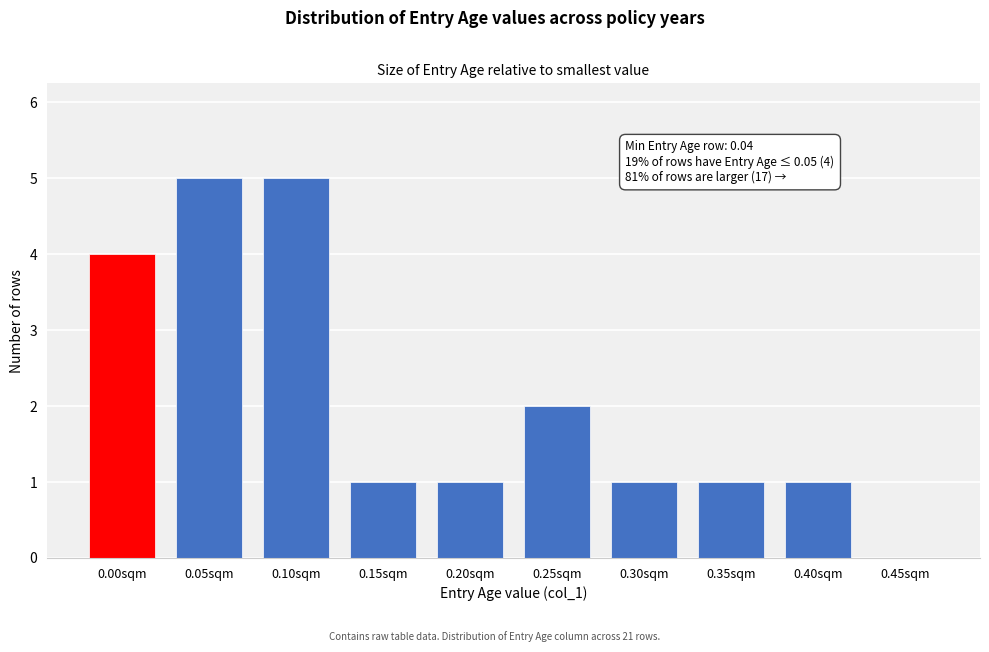

Reading right to left, what are all the values shown in this chart?

0.45sqm=0	0.40sqm=1	0.35sqm=1	0.30sqm=1	0.25sqm=2	0.20sqm=1	0.15sqm=1	0.10sqm=5	0.05sqm=5	0.00sqm=4